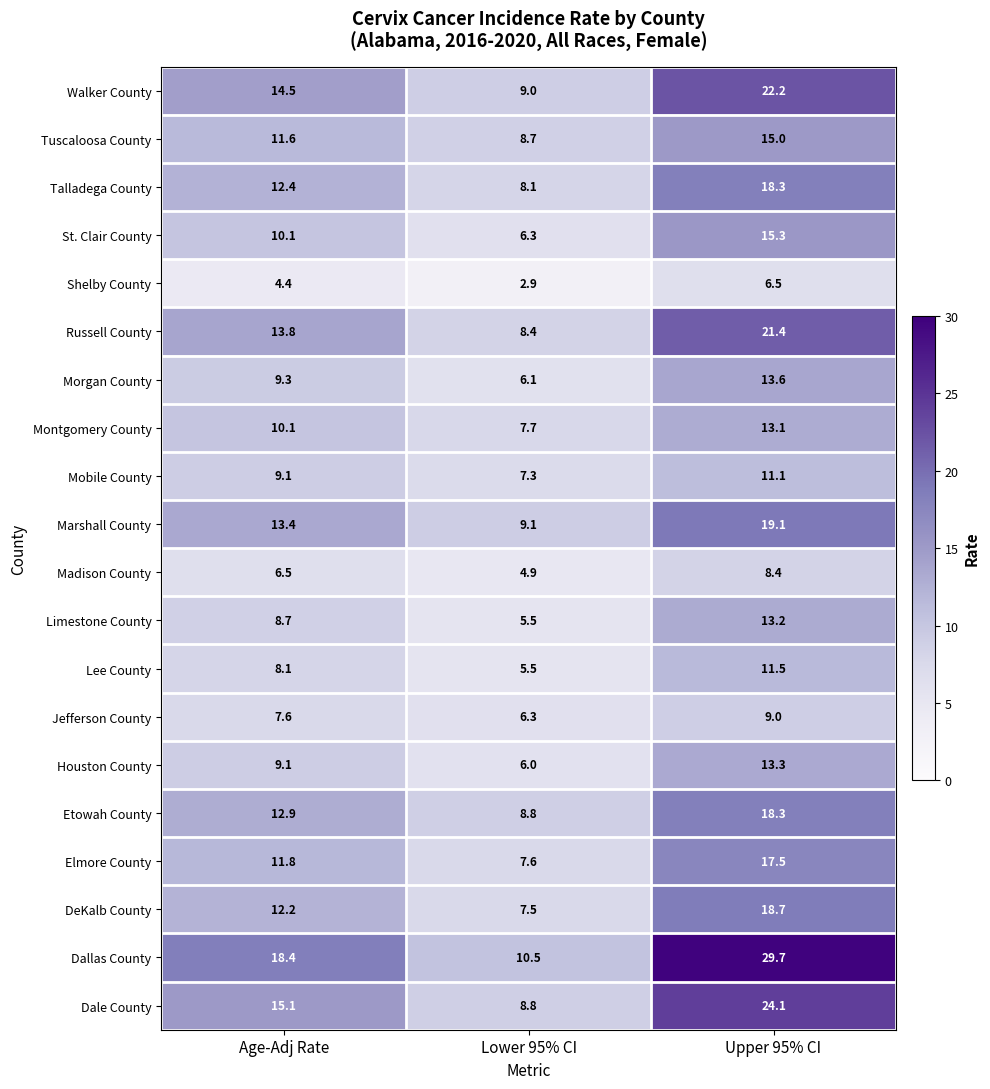

Which series has the largest range (max minus min)?

Dallas County